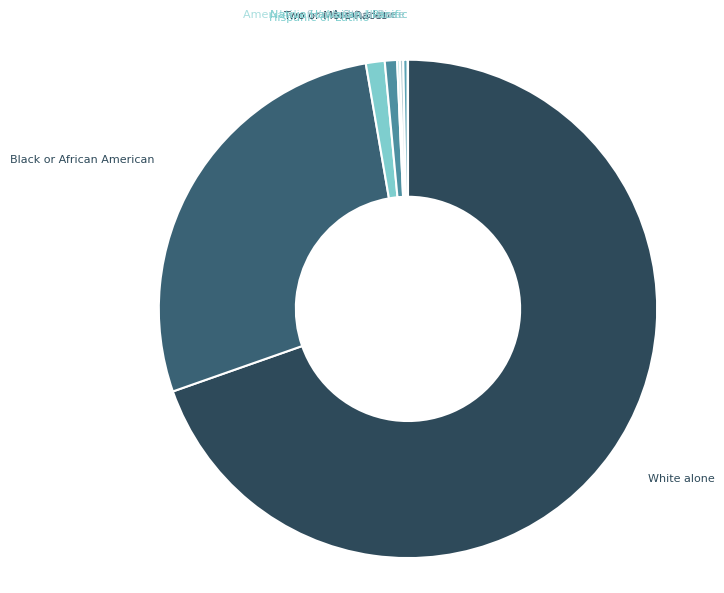

Rank the categories by value from lowest to highest.

Native Hawaiian and Other Pacific, Asian alone, American Indian and Alaska Native, Some Other Race alone, Two or More Races, Hispanic or Latino, Black or African American alone, White alone